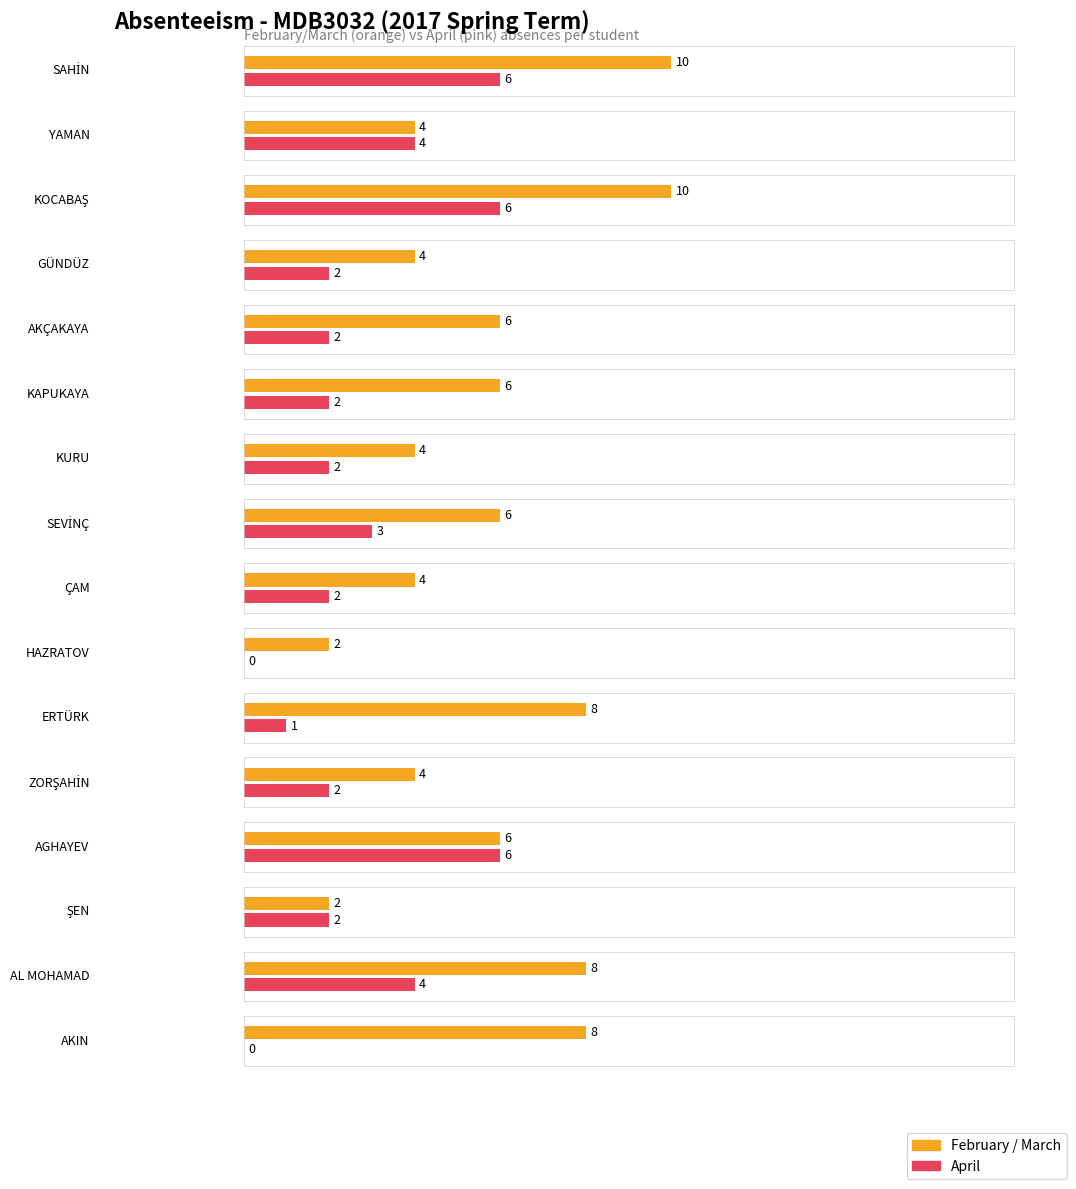

What is the difference between the highest and lowest values at KAPUKAYA?

4